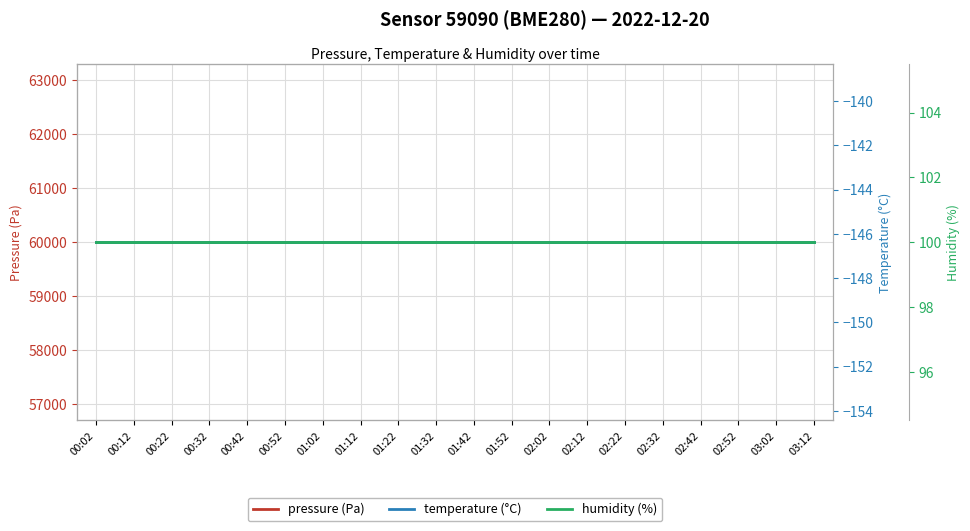

True or false: temperature (°C) has more than 0 interior local peaks.

False